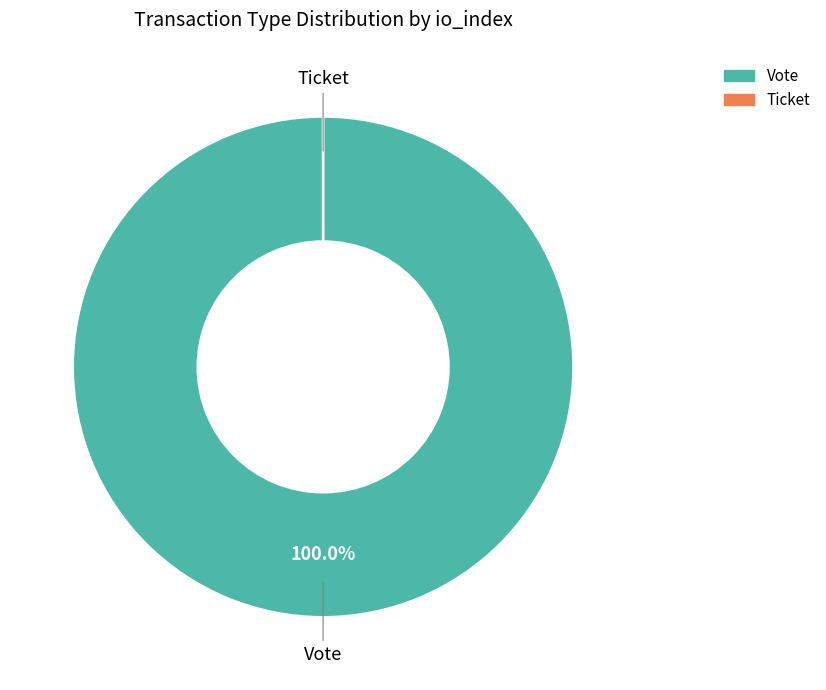

What is the largest slice in the pie chart?

Vote